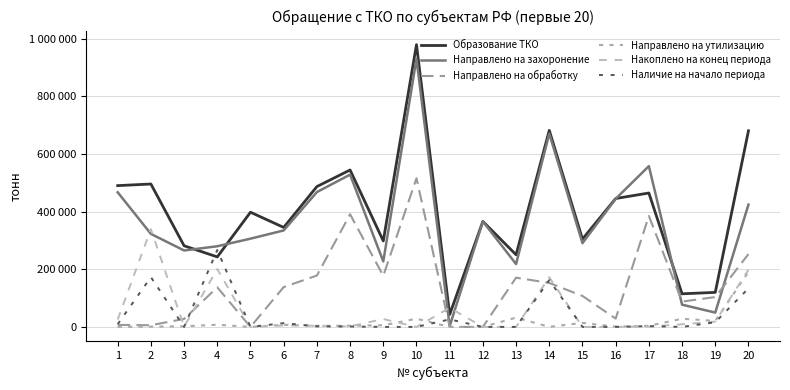

In Направлено на утилизацию, how many points are higher than both neighbors (excluding endpoints)?

6